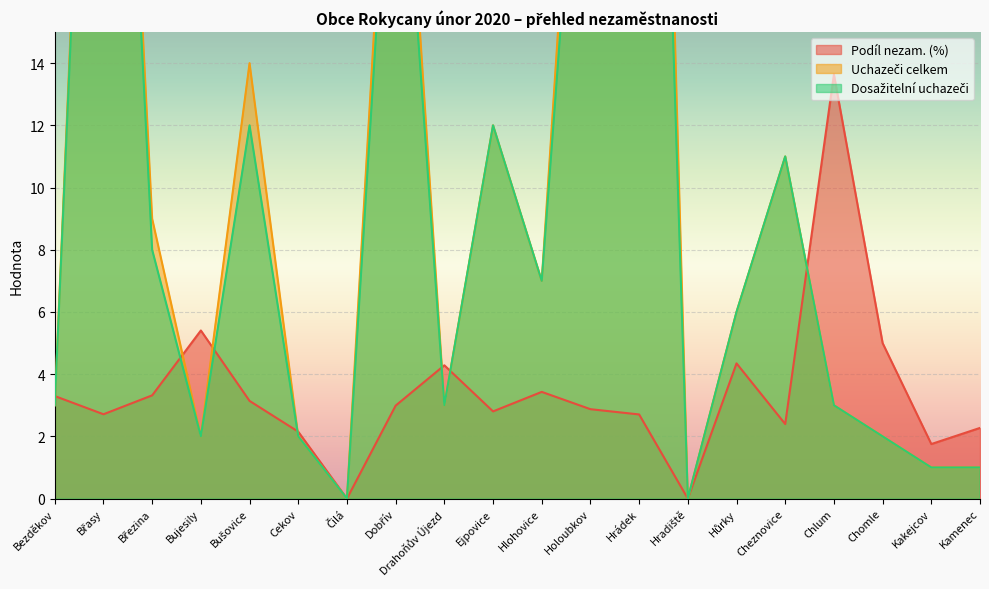

Is it true that Dosažitelní uchazeči equals 12.6 at Hlohovice?

False